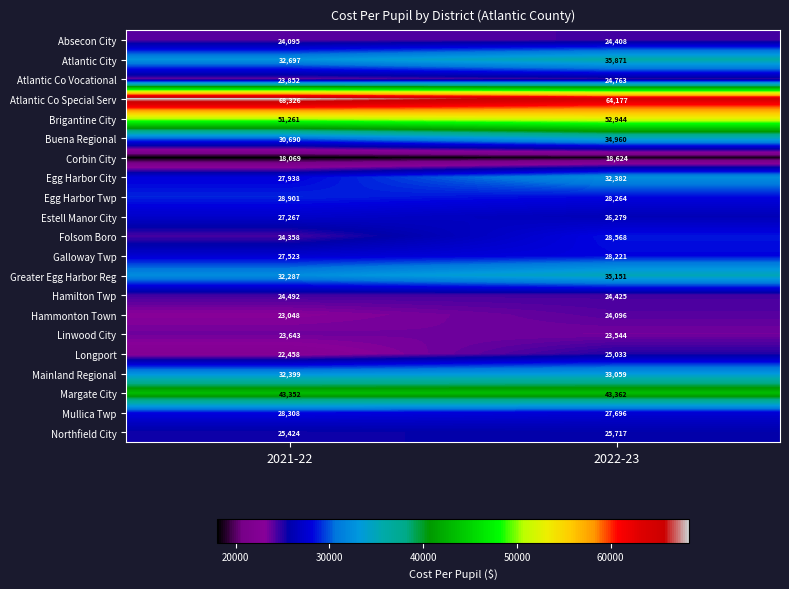

What is the spread (max minus min) of values at 2021-22?

50257